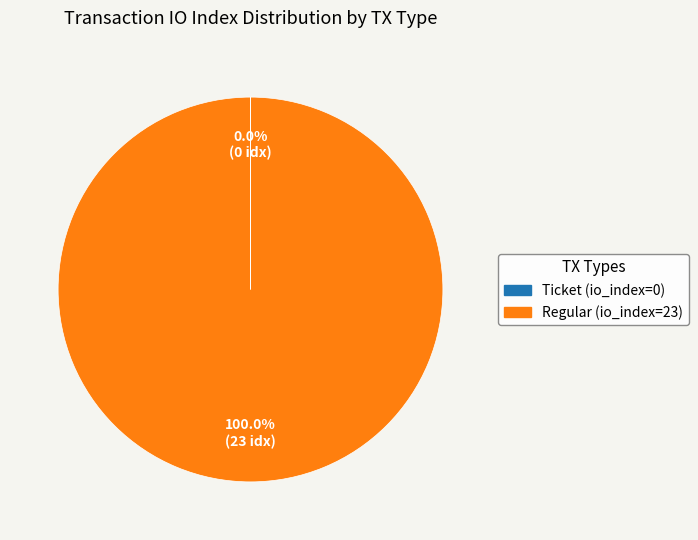

Is there a majority slice in this chart?

Yes